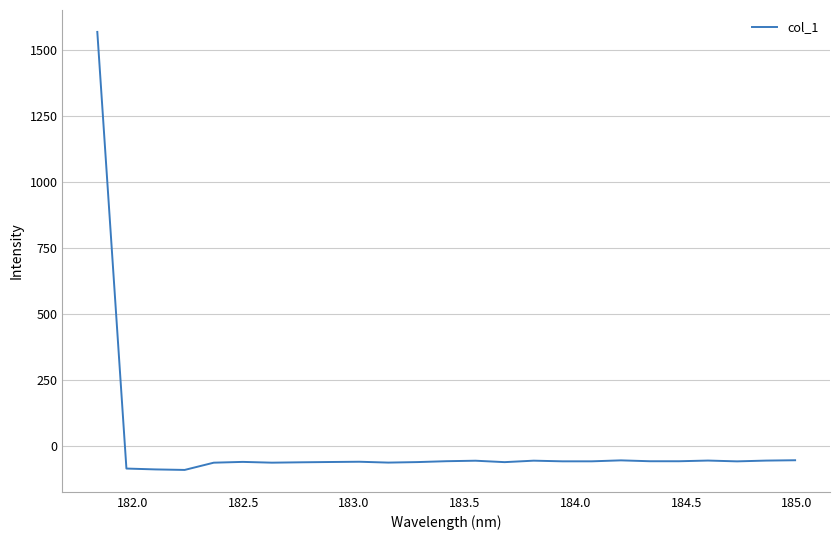

What is the difference between the maximum and minimum values?

1657.0